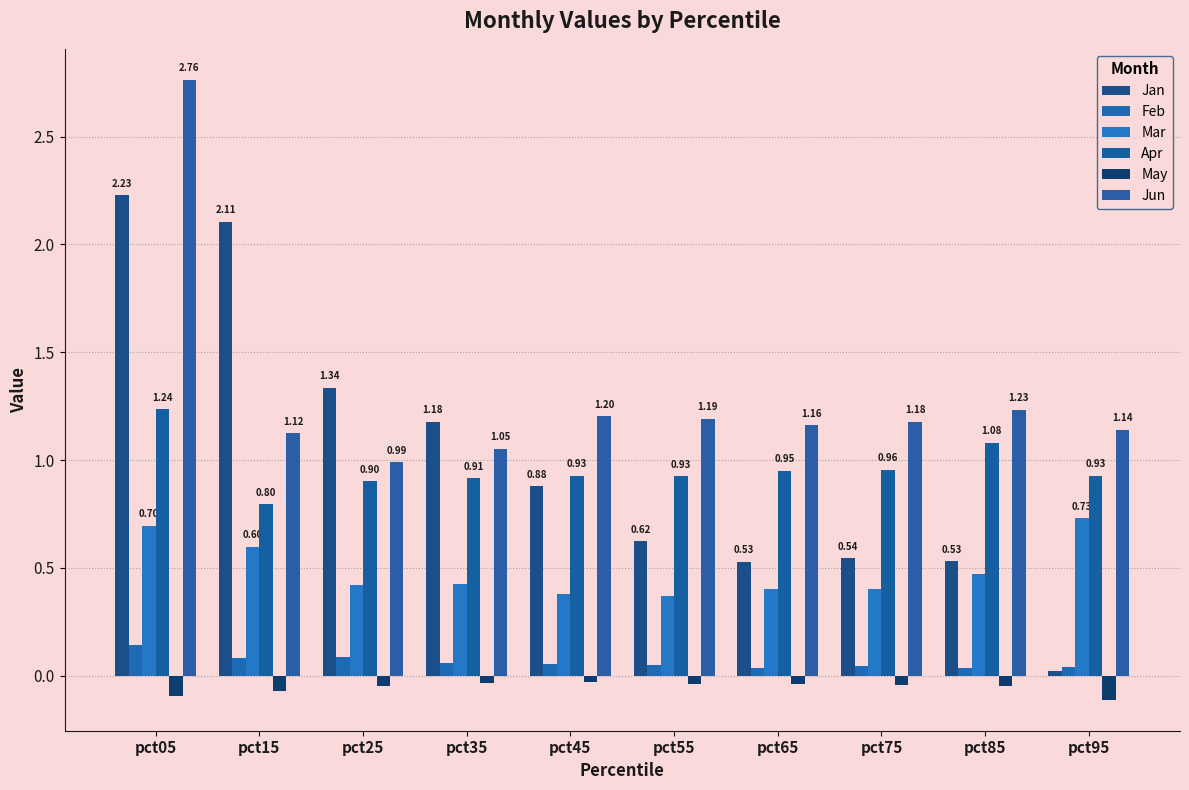

What are all the series names shown in the legend?

Jan, Feb, Mar, Apr, May, Jun